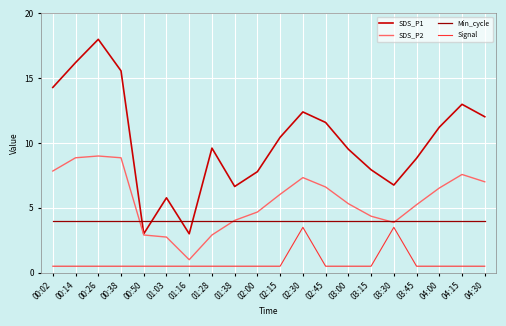

True or false: SDS_P1 and Min_cycle cross at least once.

True